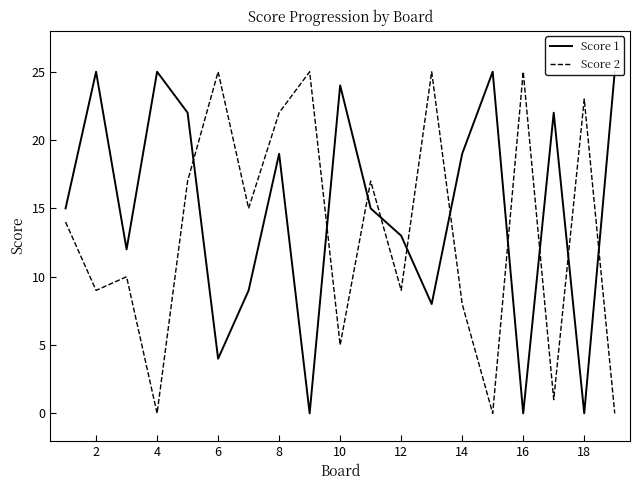

How many intersections are there between Score 2 and Score 1?

10